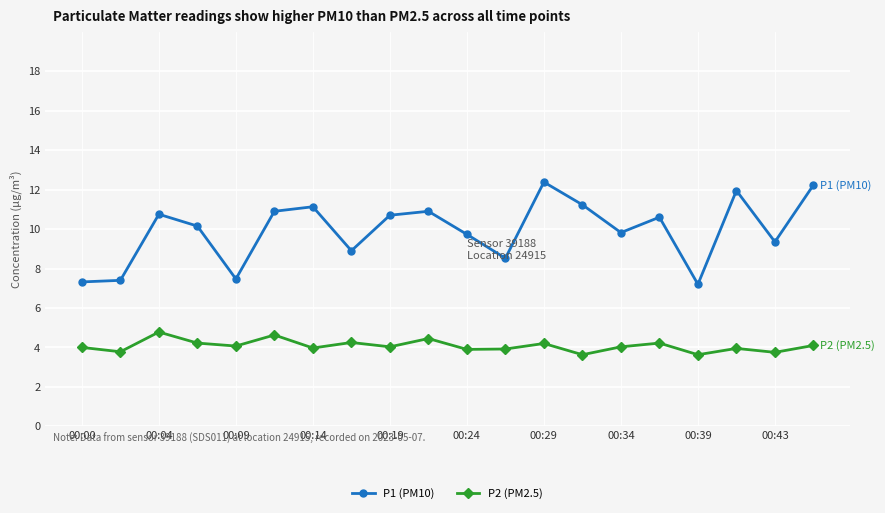

Which series has the largest total across all categories?

P1 (PM10)